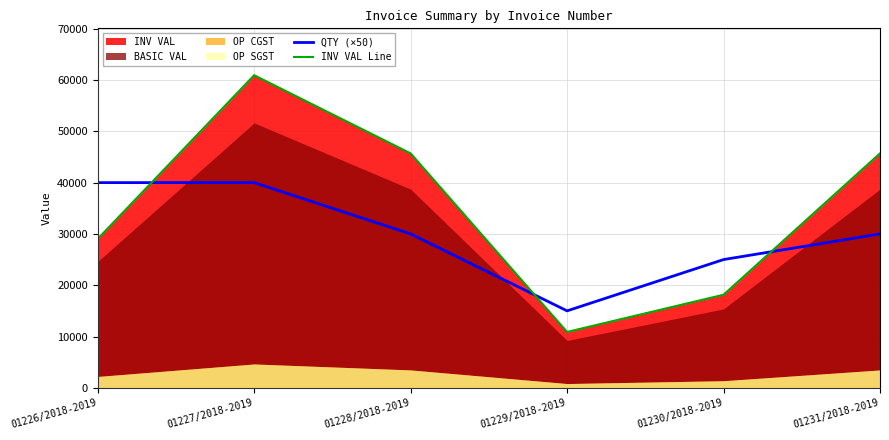

How many data points in QTY (×50) are above 30000?

2